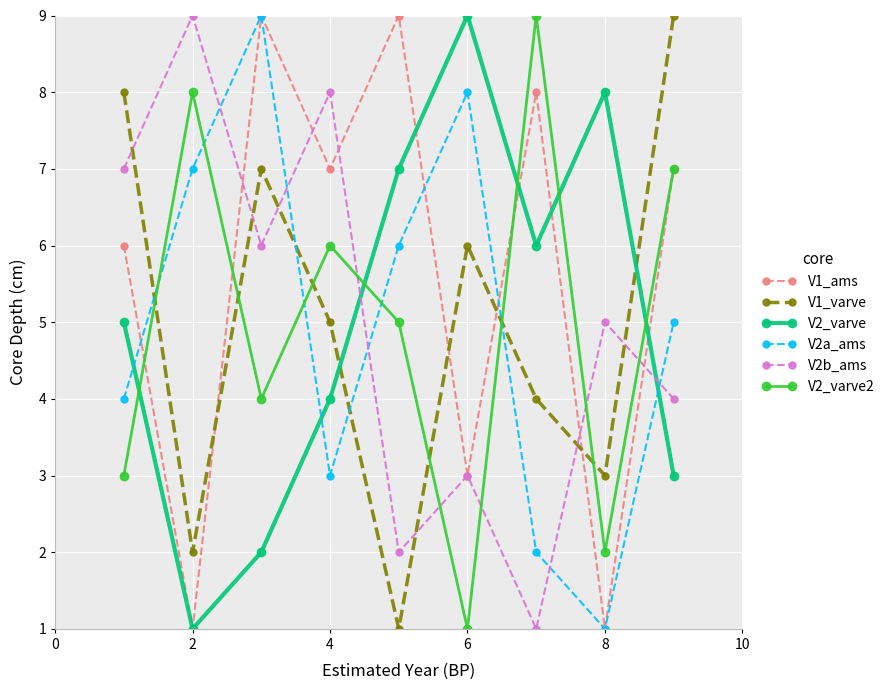

What is the difference between the second highest and minimum values in the V2a_ams series?

7